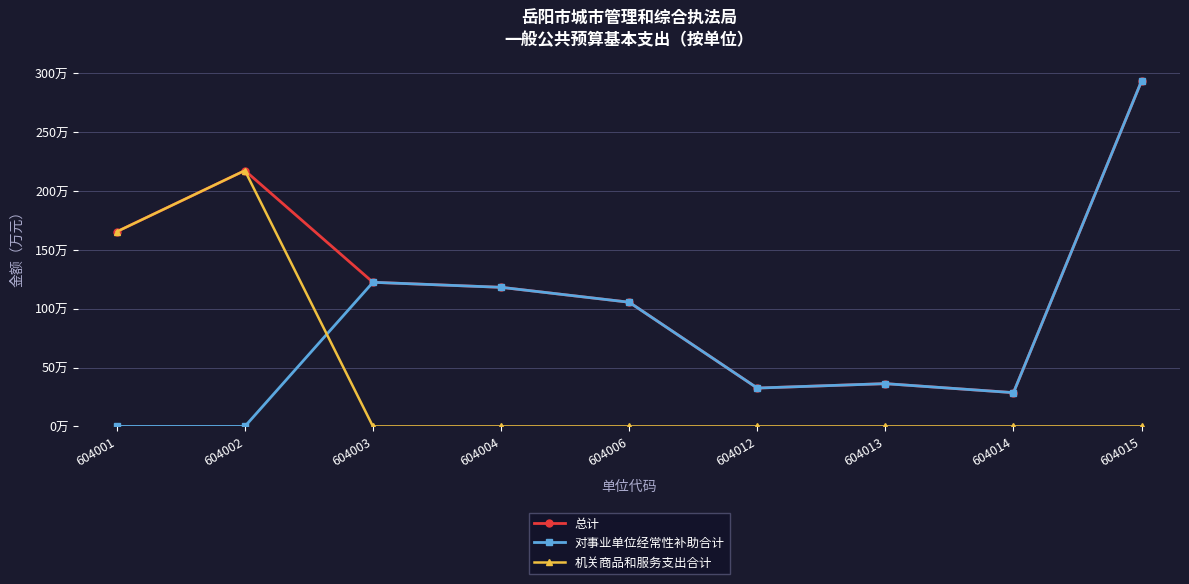

List the labels in order of 总计 value, smallest first.

604014, 604012, 604013, 604006, 604004, 604003, 604001, 604002, 604015